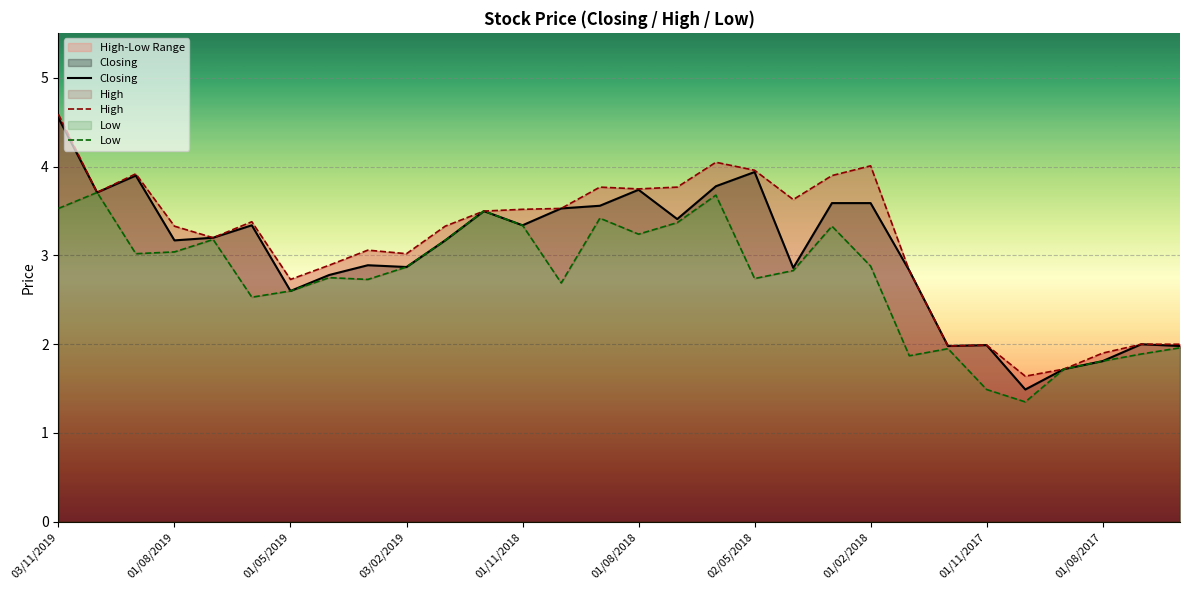

The value of Closing at 01/08/2019 is 1.0. True or false?

False